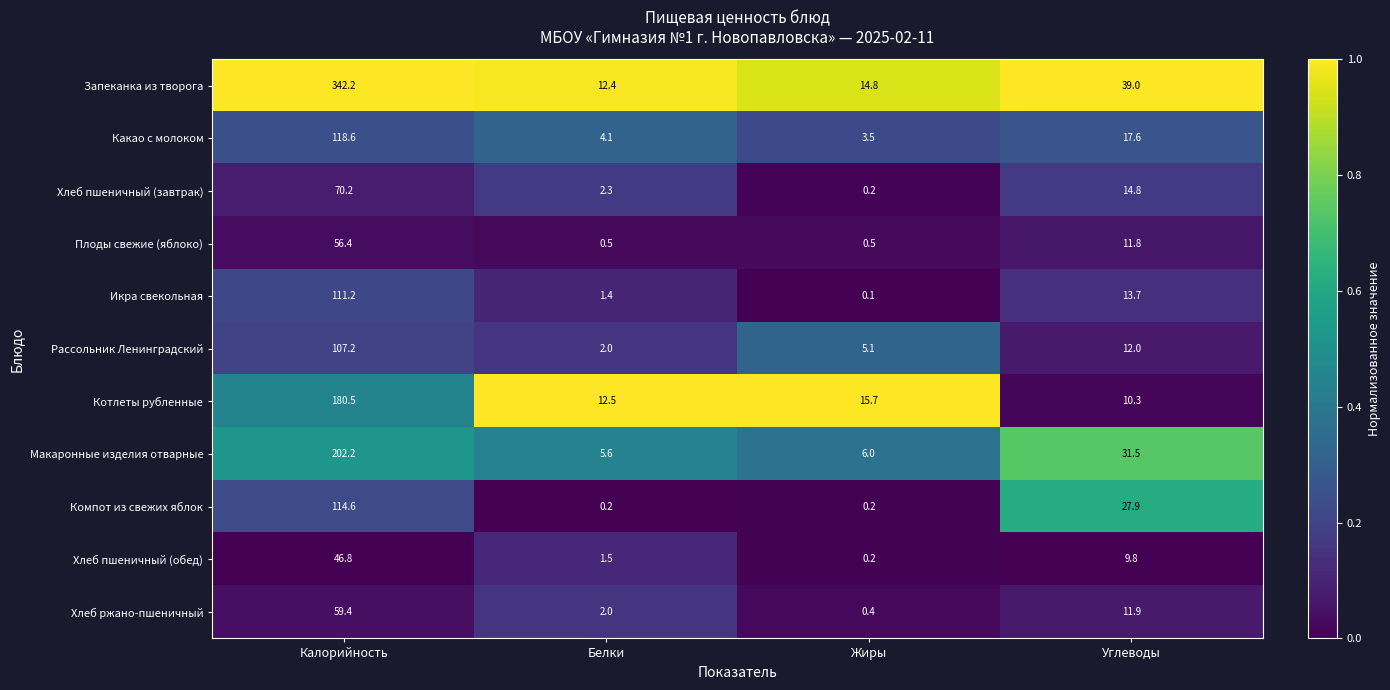

List the series in order of their peak value, lowest first.

Хлеб пшеничный (обед), Плоды свежие (яблоко), Хлеб ржано-пшеничный, Хлеб пшеничный (завтрак), Рассольник Ленинградский, Икра свекольная, Компот из свежих яблок, Какао с молоком, Котлеты рубленные, Макаронные изделия отварные, Запеканка из творога